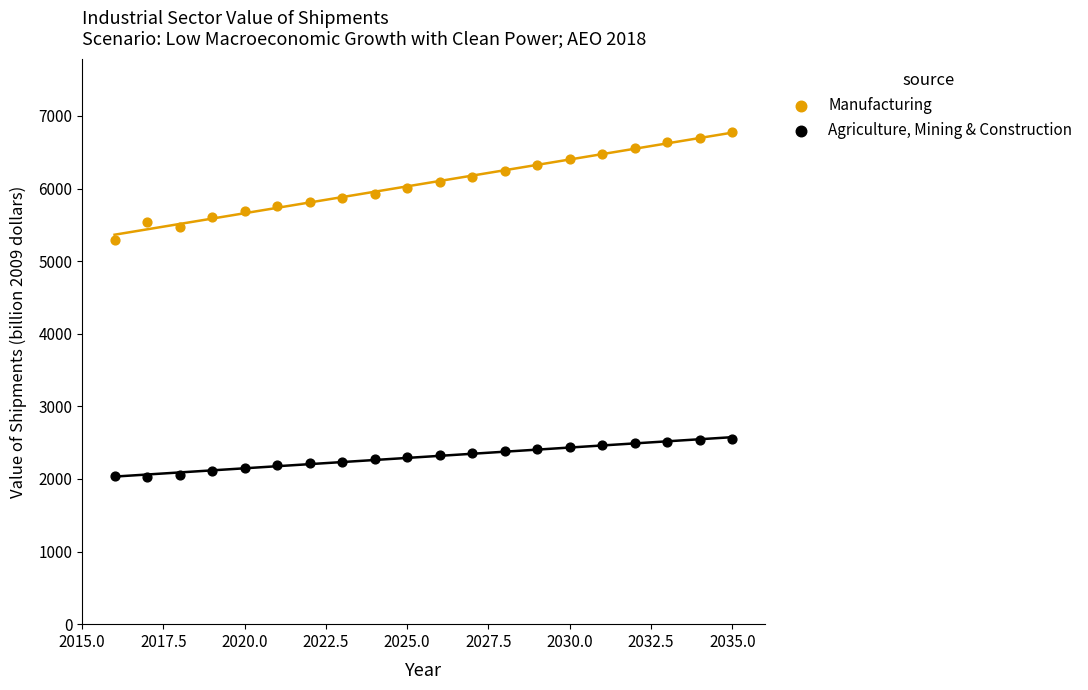

Which series reaches the minimum Y coordinate?

Agriculture, Mining & Construction